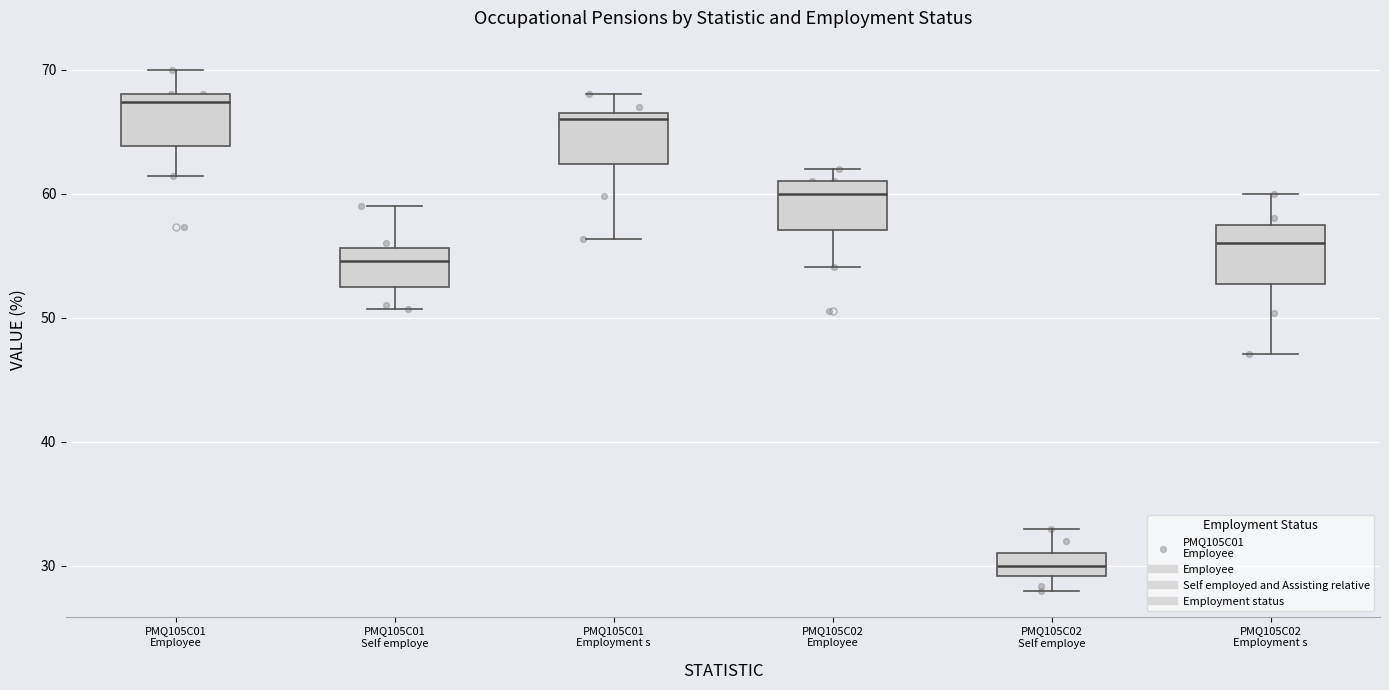

Where is the upper edge of the box for PMQ105C02 Employee on the y-axis? The values are not printed on the chart, so give them approximately, as read against the axis.

61